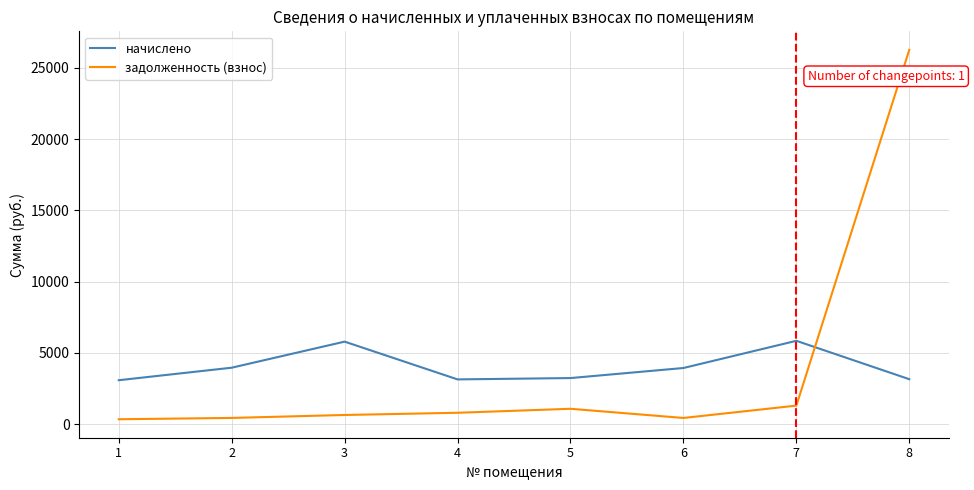

After their last crossing, which series has the higher values: начислено or задолженность (взнос)?

задолженность (взнос)